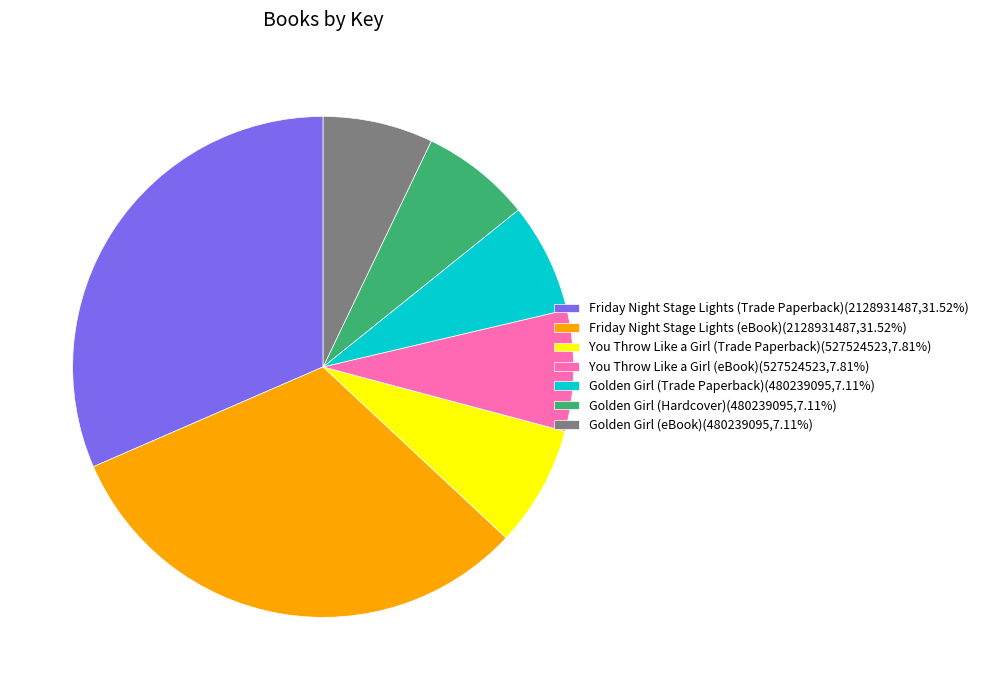

Is there any slice that represents more than half of the pie?

No